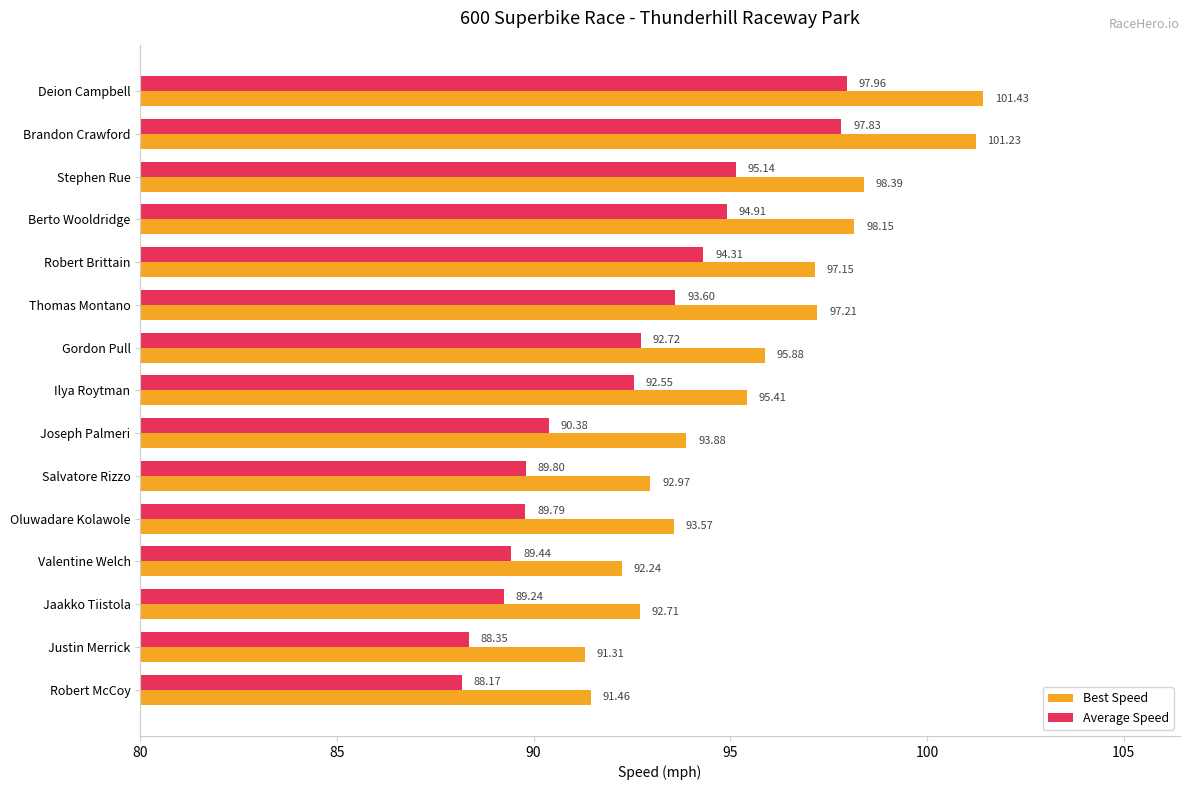

Which category has the lowest value in the Average Speed series?

Robert McCoy